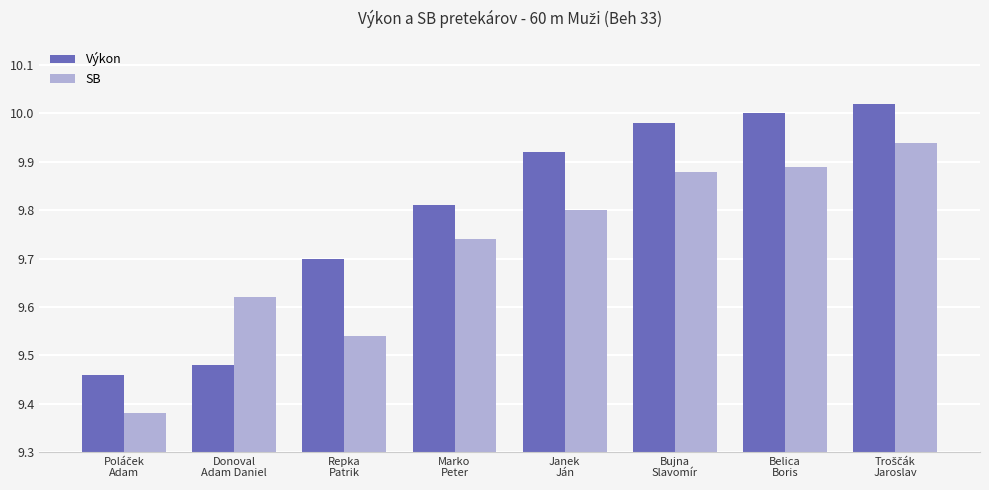

Rank the series by their maximum value, from lowest to highest.

SB, Výkon